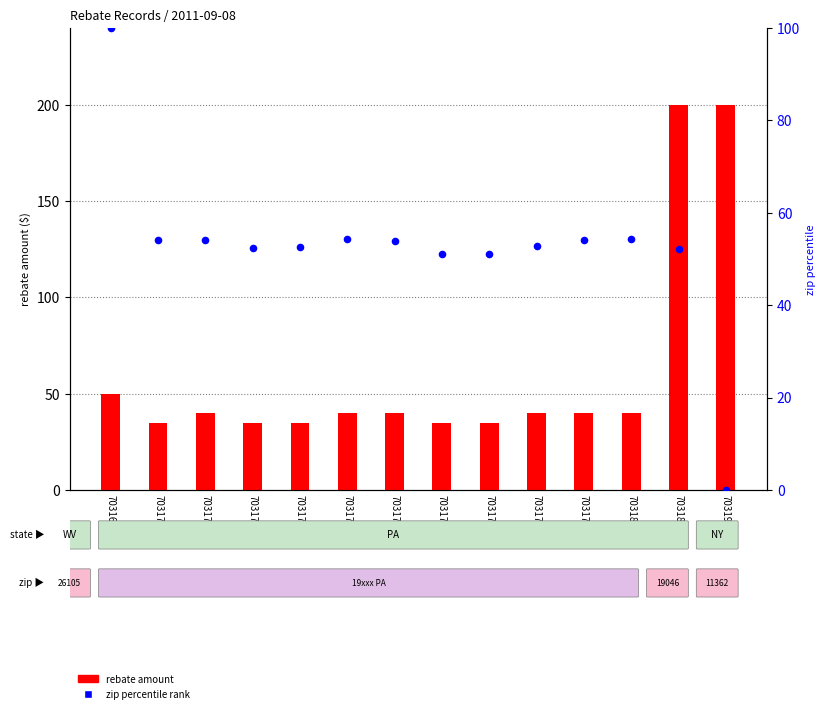

Is the value of rebate amount at 703171 greater than the value of zip rank within the sample at 703178?

No